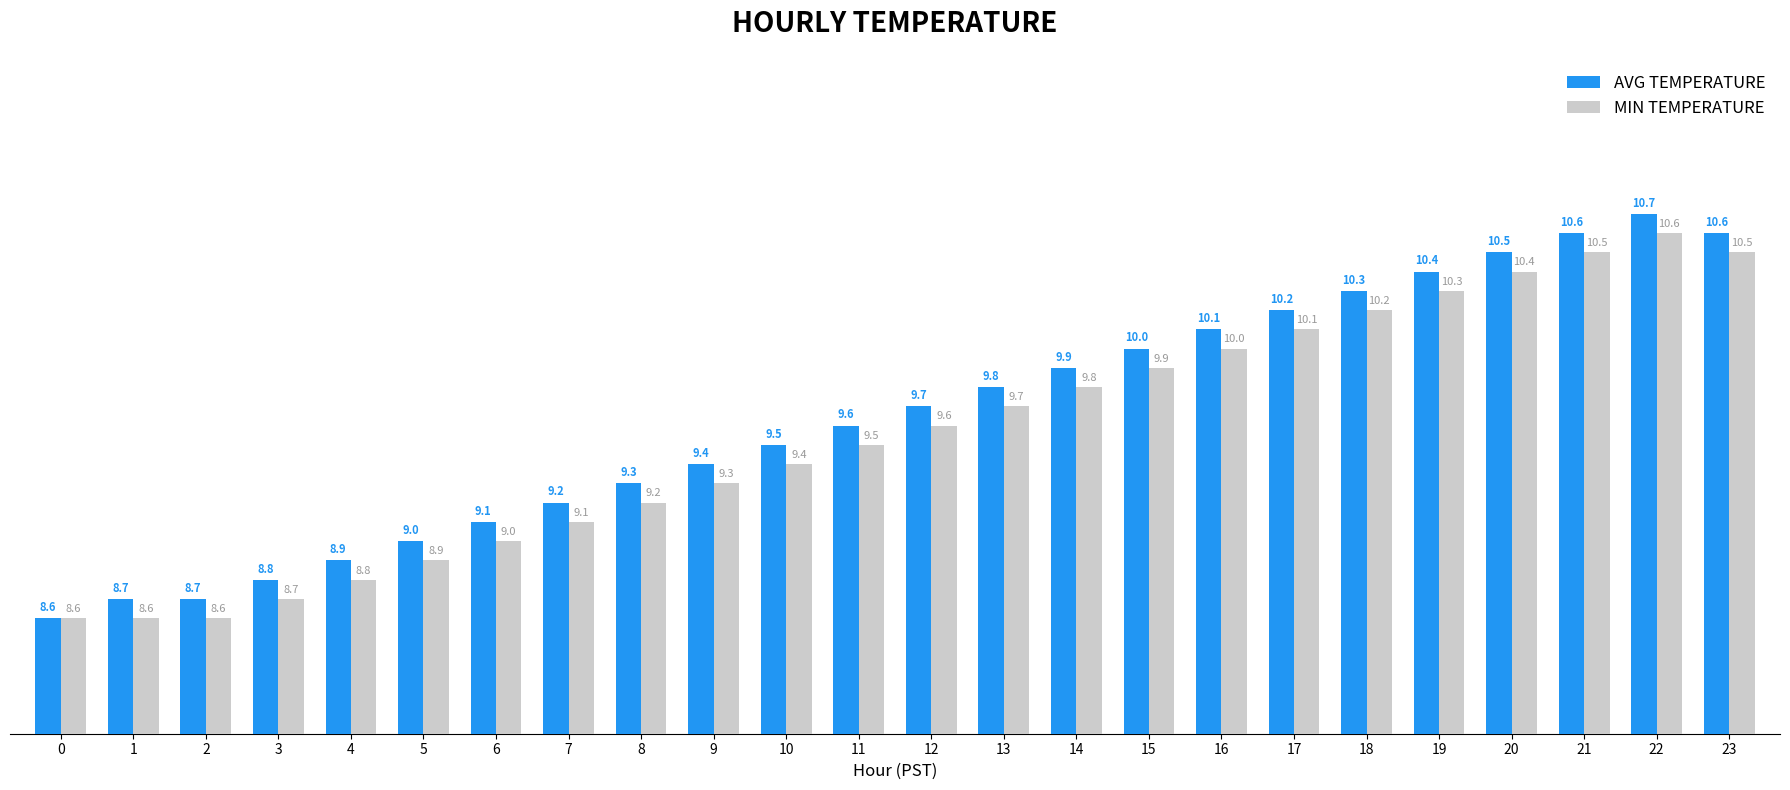

Which category has the highest value across all series?

22